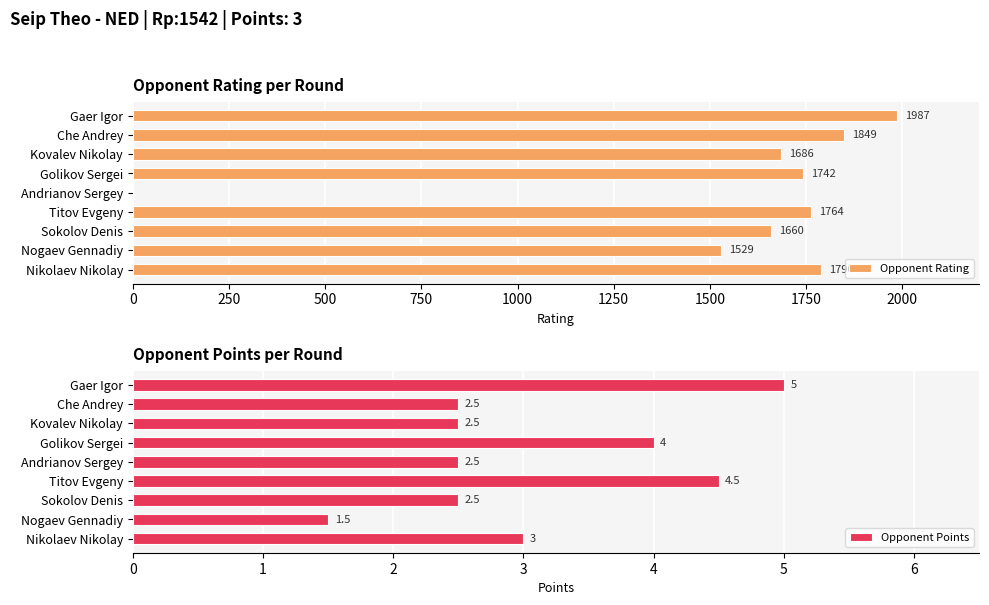

List the series in order of their overall mean, highest first.

Opponent Rating, Opponent Points